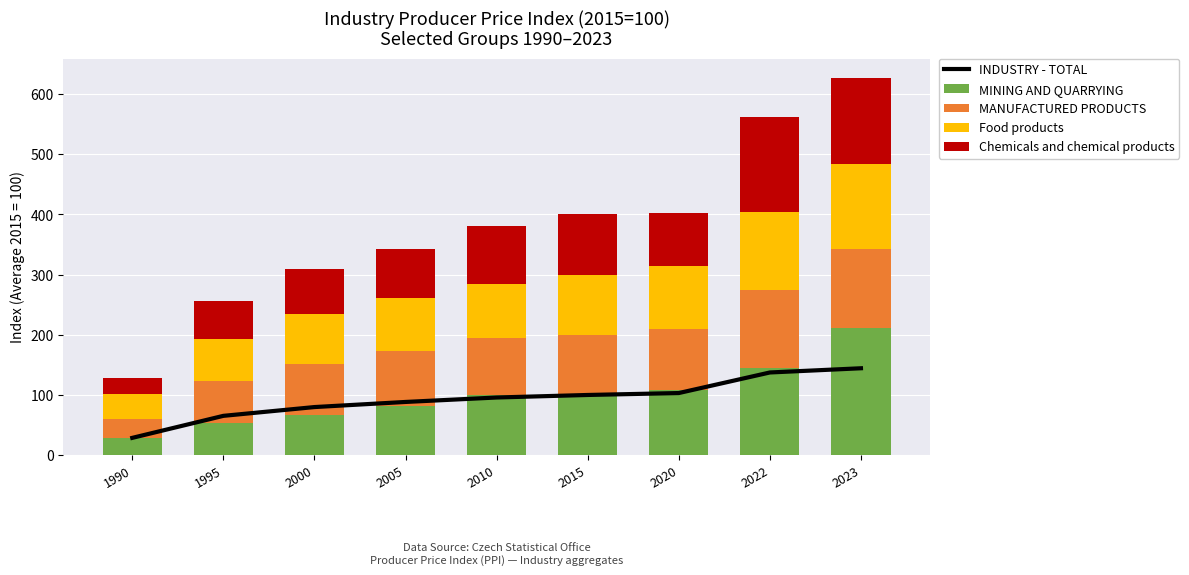

How many data points in Food products are above 89?

5